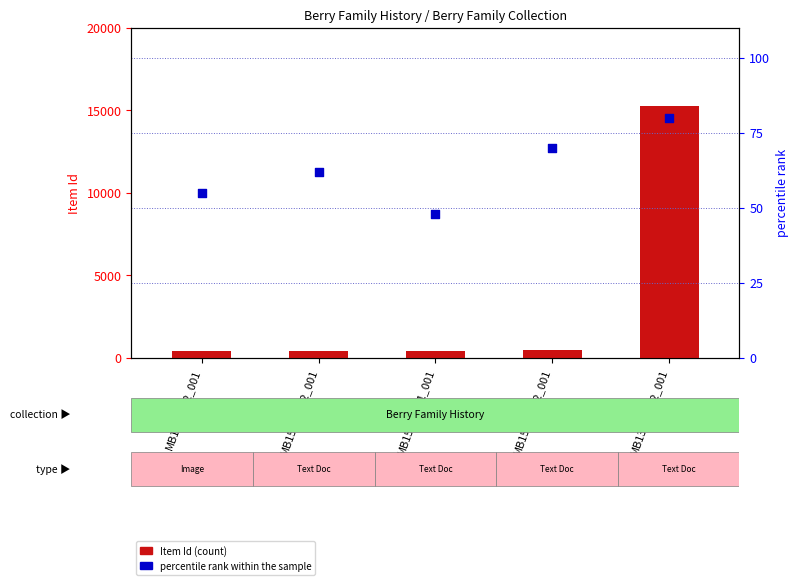

At how many categories does at least one series exceed 9578?

1